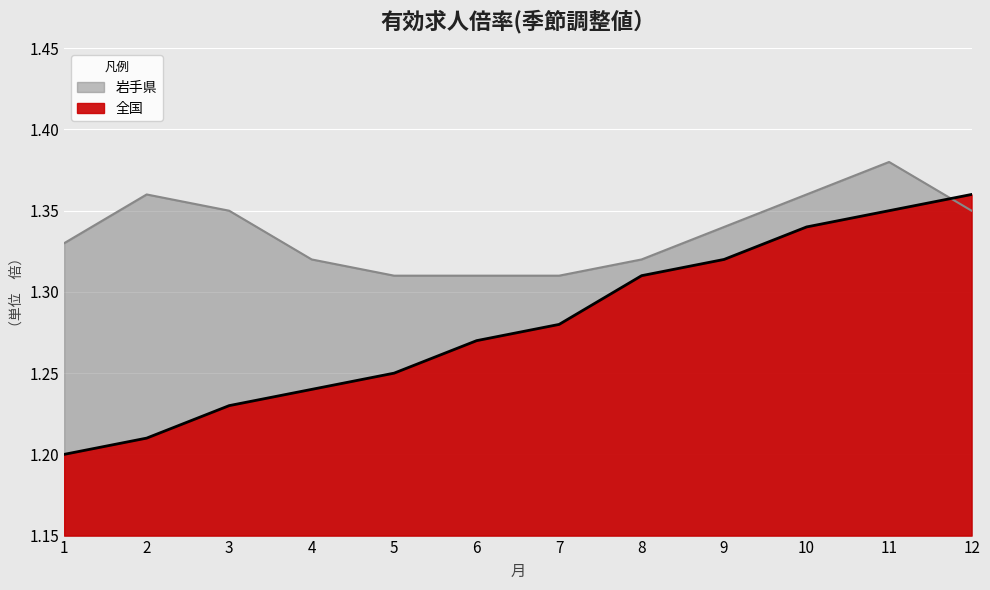

The value of 全国 at 9 is 1.3. True or false?

True